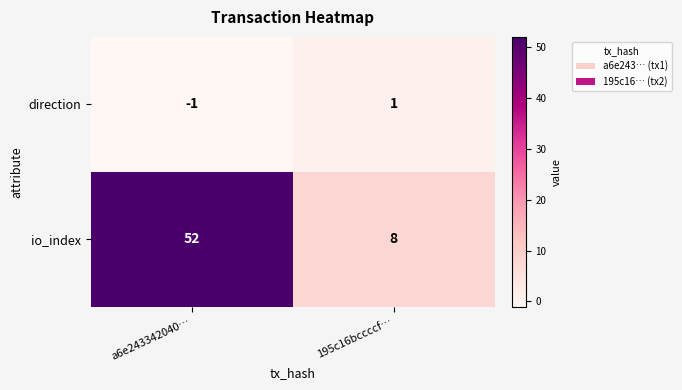

What is the smallest value displayed?

-1